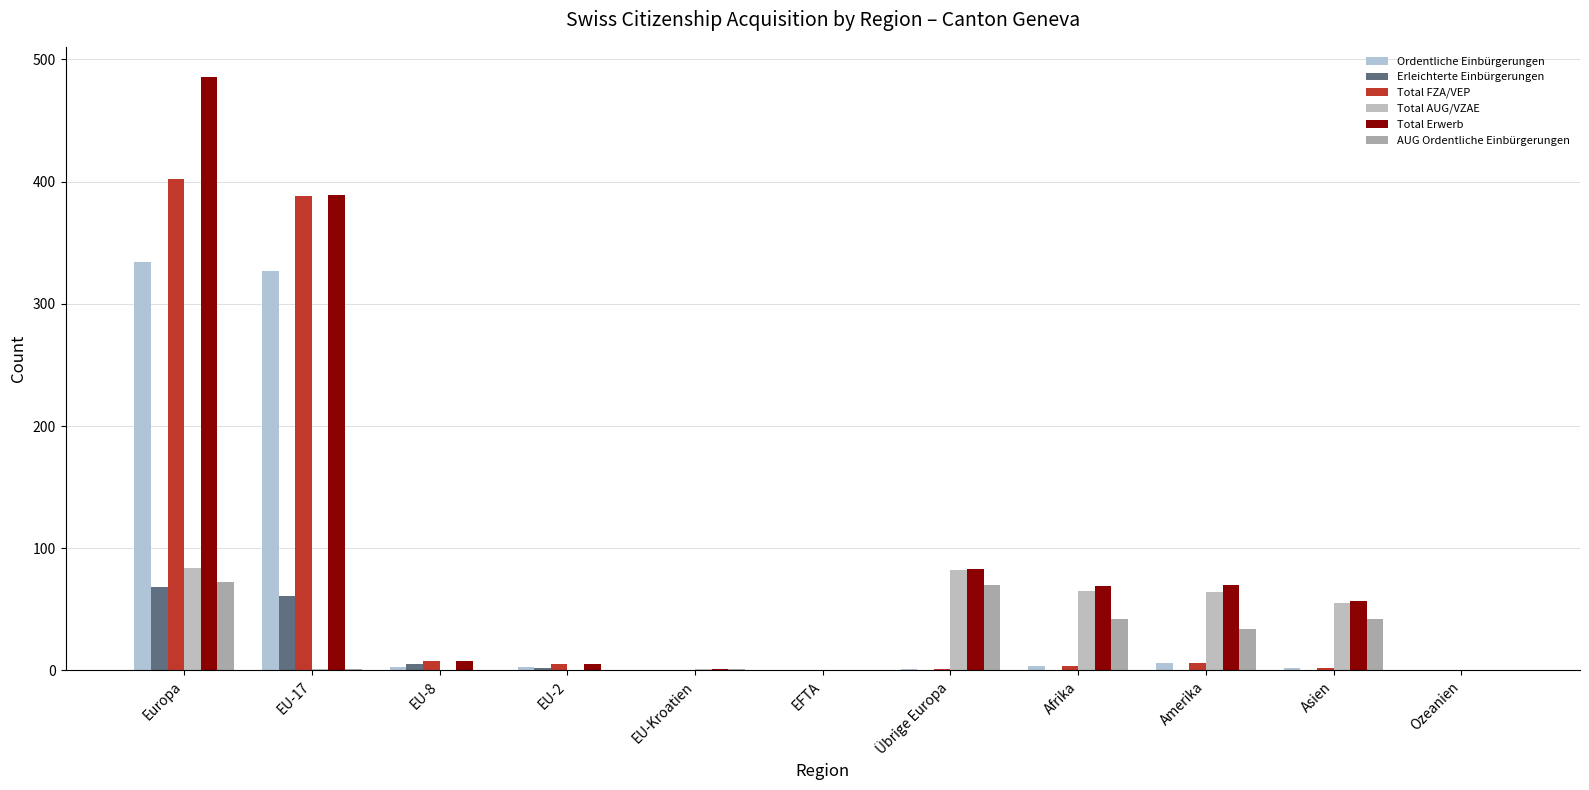

What are all the series names shown in the legend?

Ordentliche Einbürgerungen, Erleichterte Einbürgerungen, Total FZA/VEP, Total AUG/VZAE, Total Erwerb, AUG Ordentliche Einbürgerungen